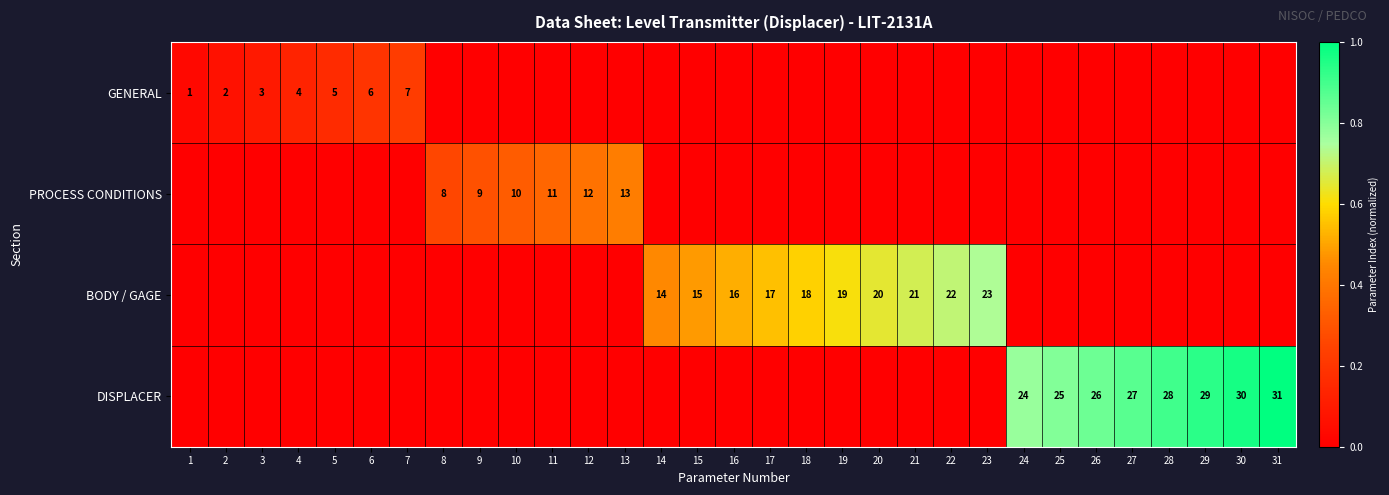

Count the number of categories in the chart.

31